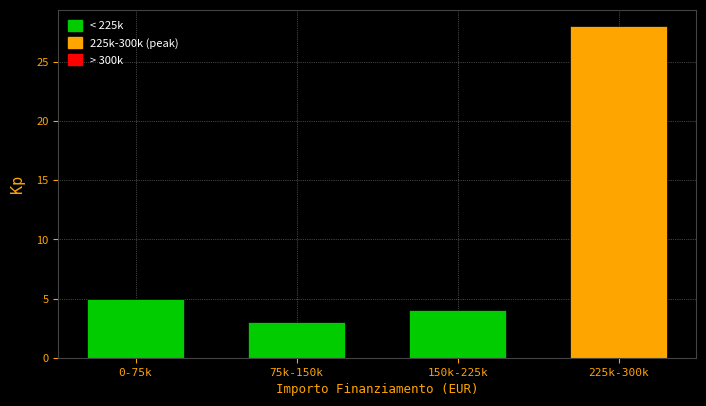

Reading left to right, extract all data points from this chart.

5	3	4	28